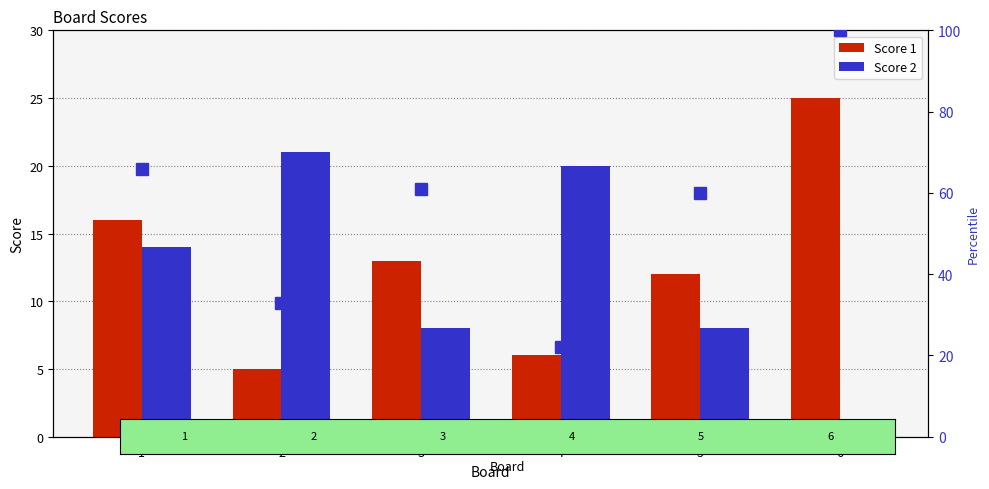

How many groups of bars are there?

6